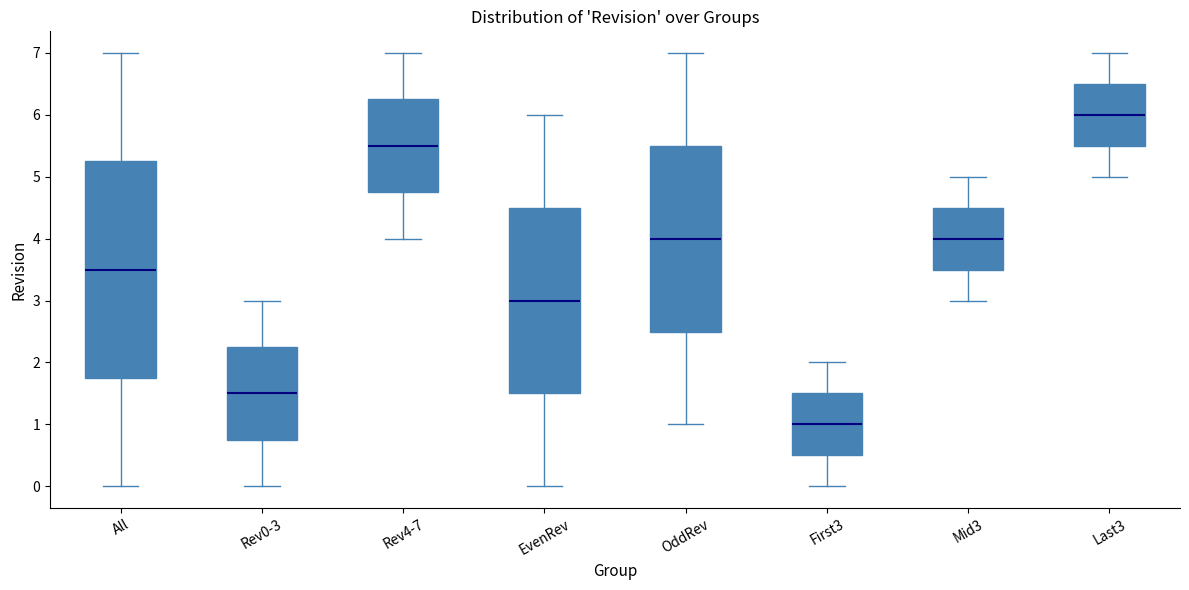

Comparing the boxes themselves (not the whiskers), which one is the tallest?

All